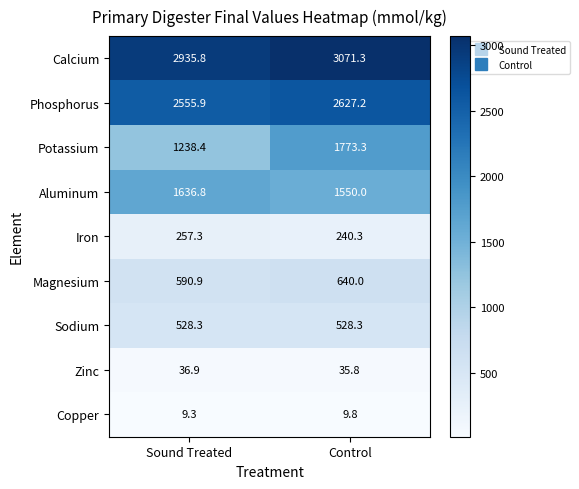

At which category is the sum across all series the highest?

Control